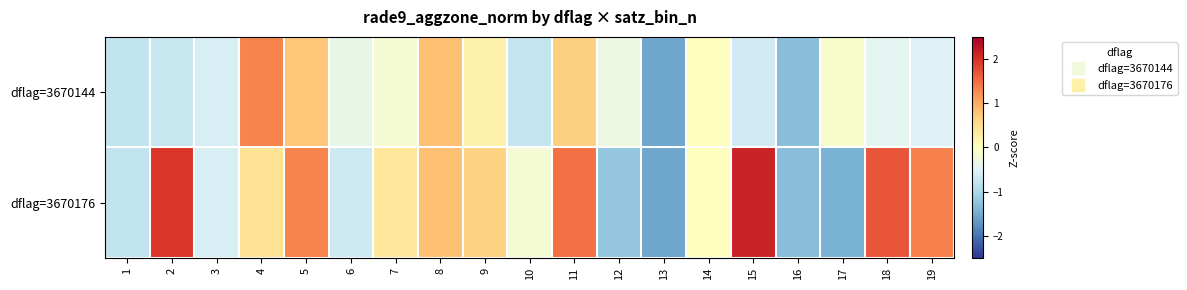

At how many categories does at least one series exceed -1?

17